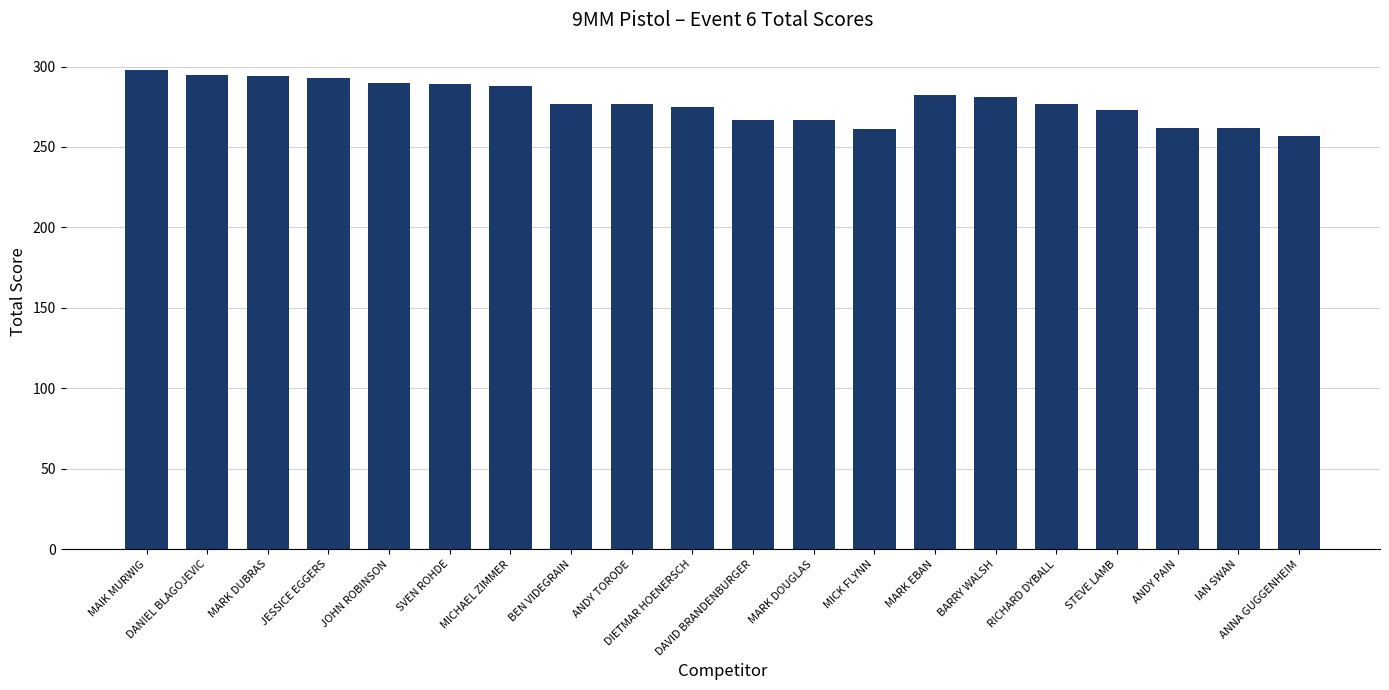

What is the label of the 9th bar from the left?

ANDY TORODE